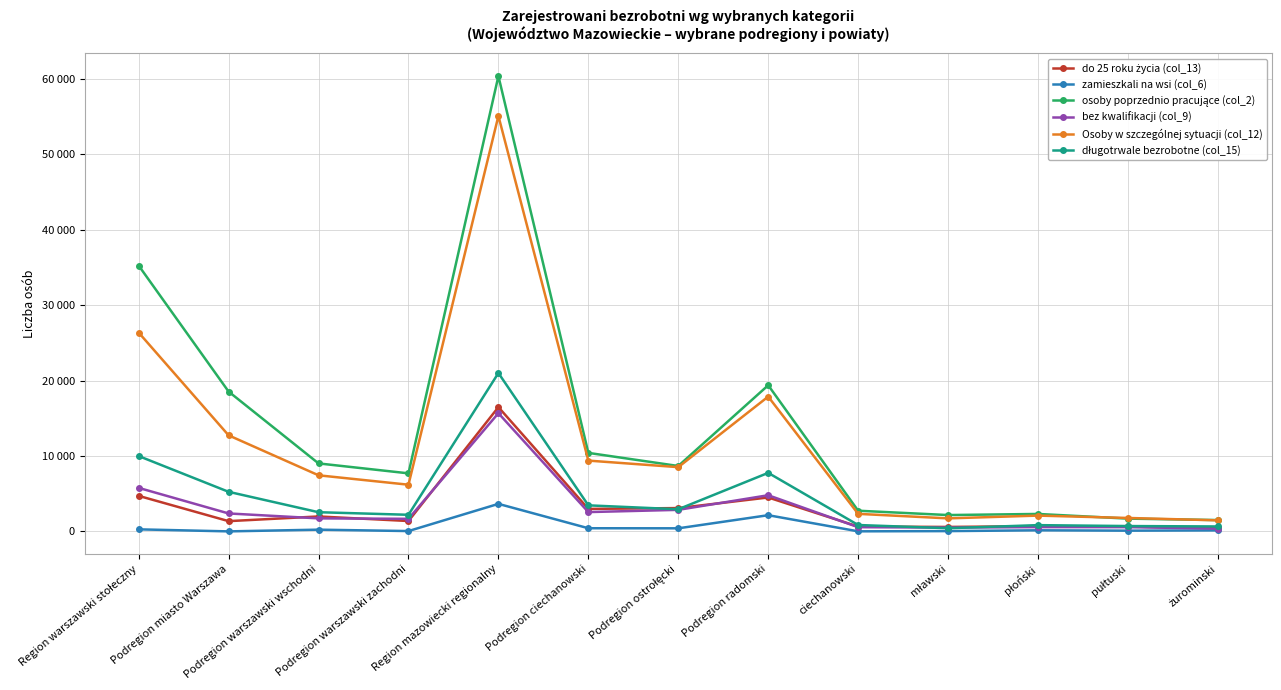

Does the chart have visible grid lines?

Yes